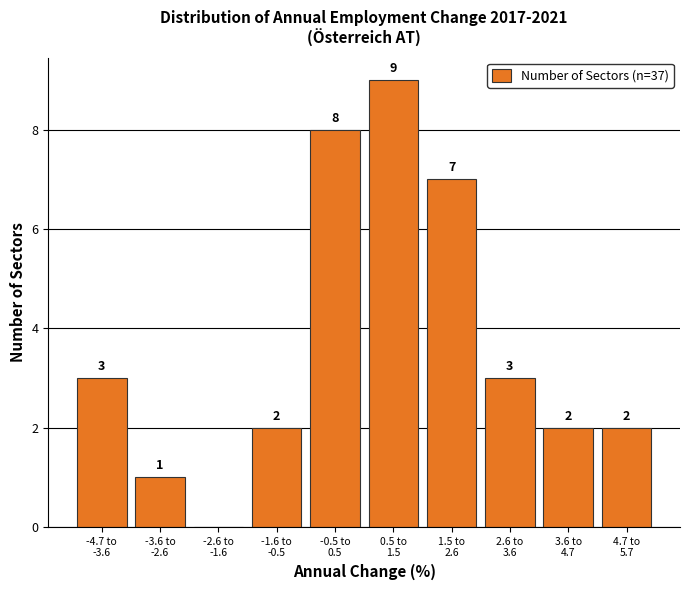

What is the greatest value displayed?

9